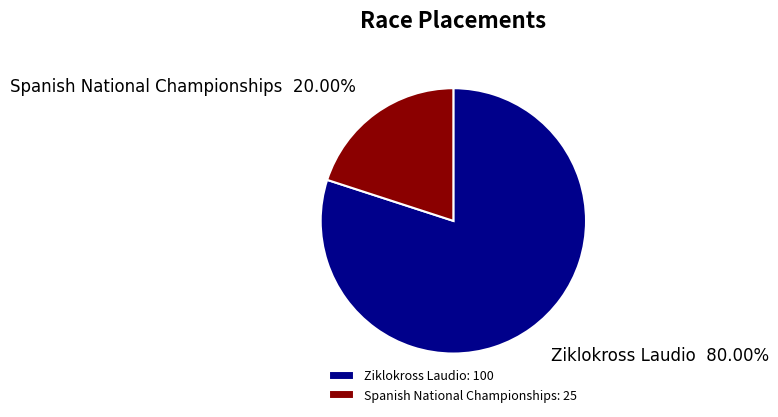

True or false: Ziklokross Laudio accounts for 90% of the total.

False